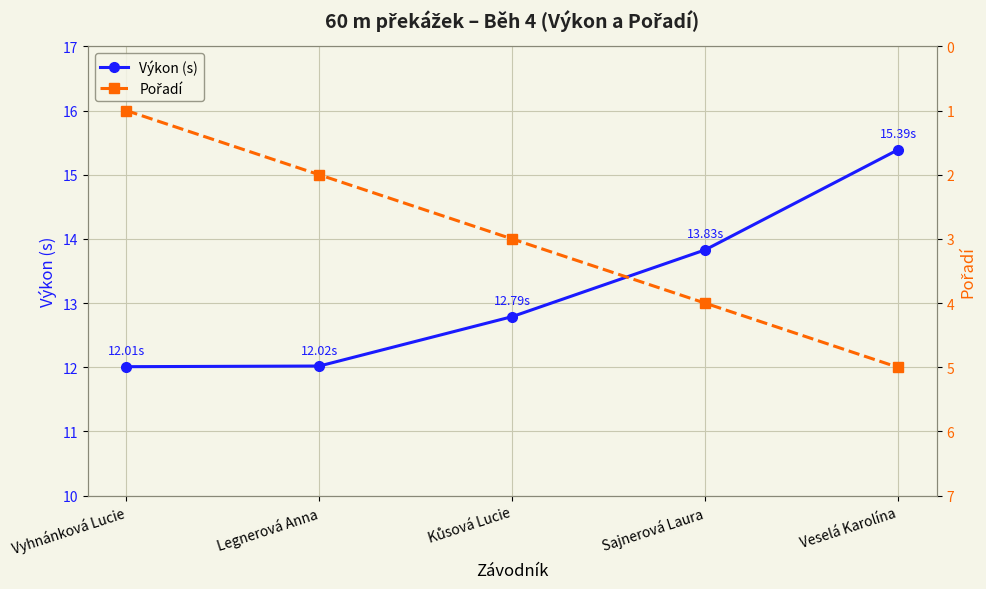

List the labels in order of Výkon (s) value, largest first.

Veselá Karolína, Sajnerová Laura, Kůsová Lucie, Legnerová Anna, Vyhnánková Lucie